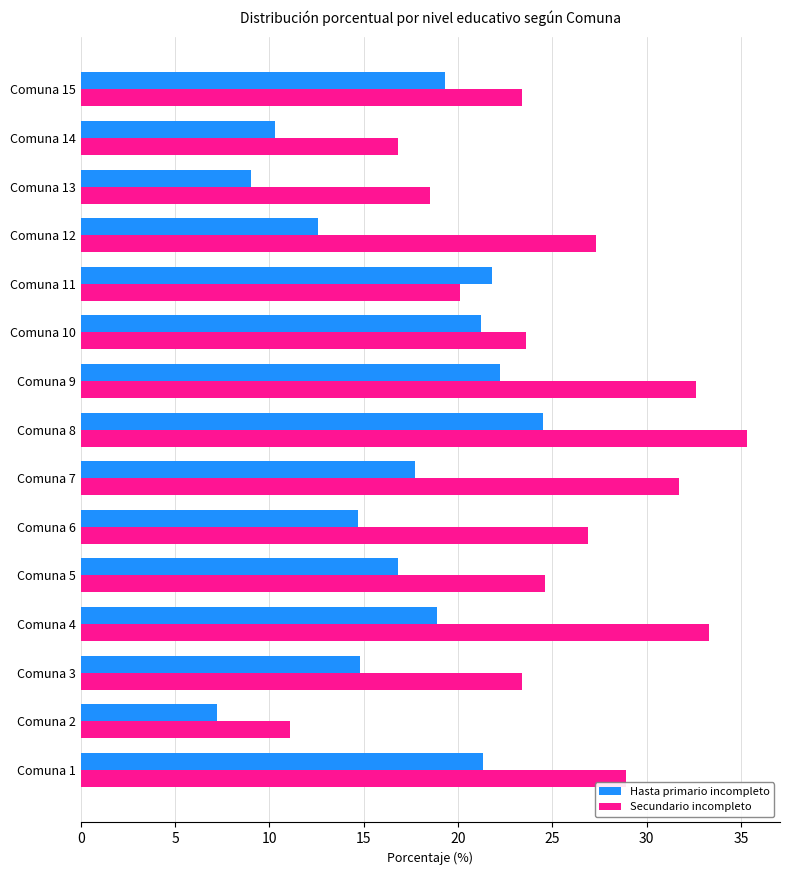

What is the difference between the highest and lowest values at Comuna 5?

7.8